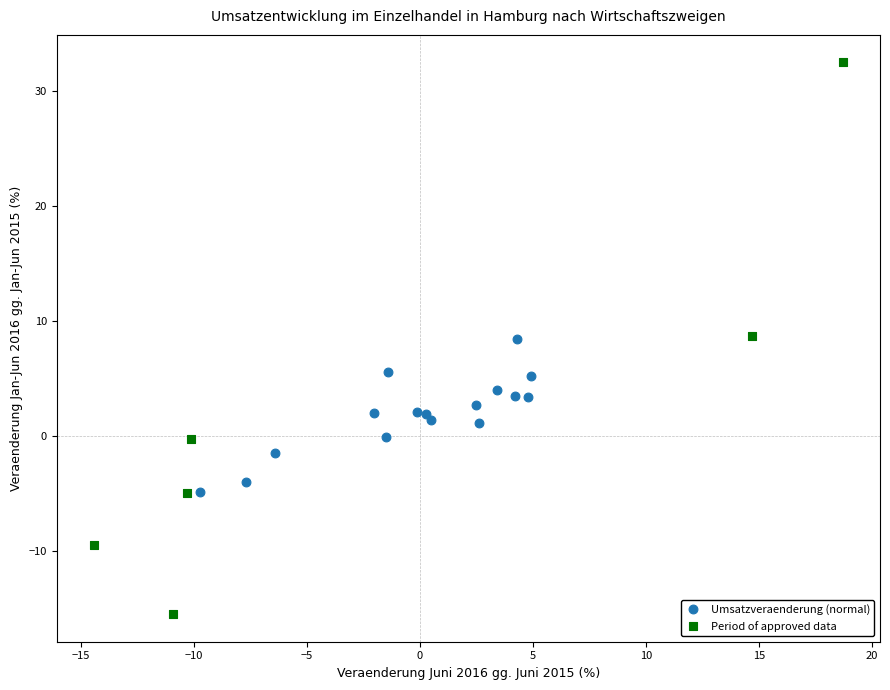

What are all the series names shown in the legend?

Umsatzveraenderung (normal), Period of approved data